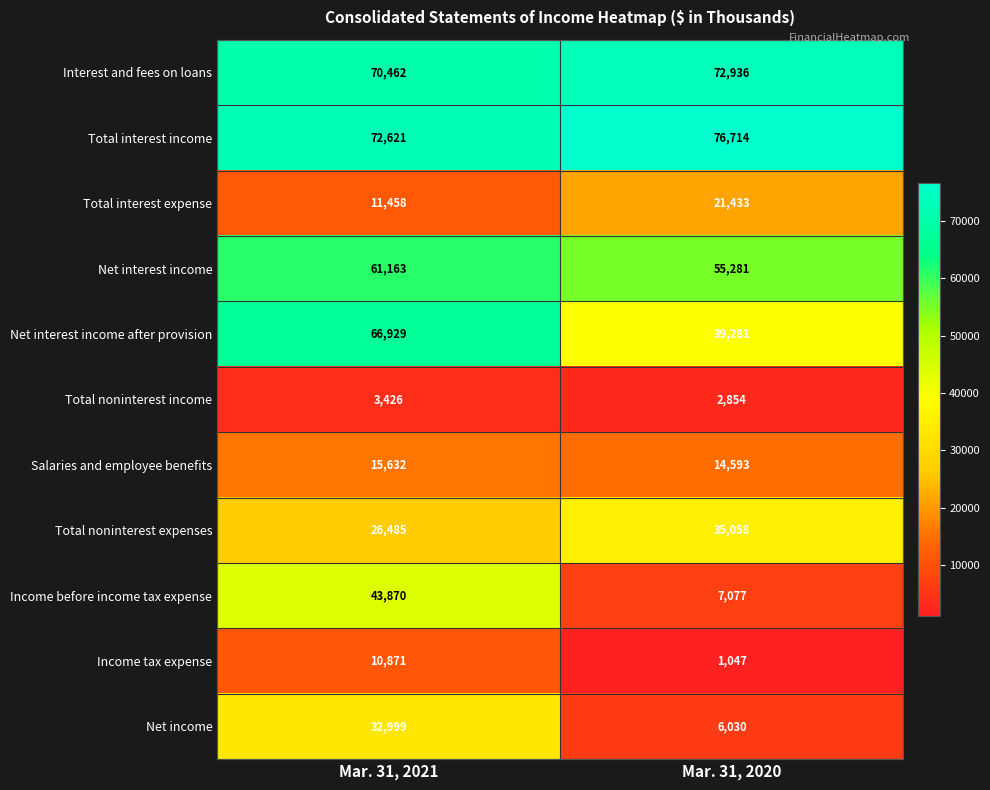

At which label is Net income closest to 19514?

Mar. 31, 2020